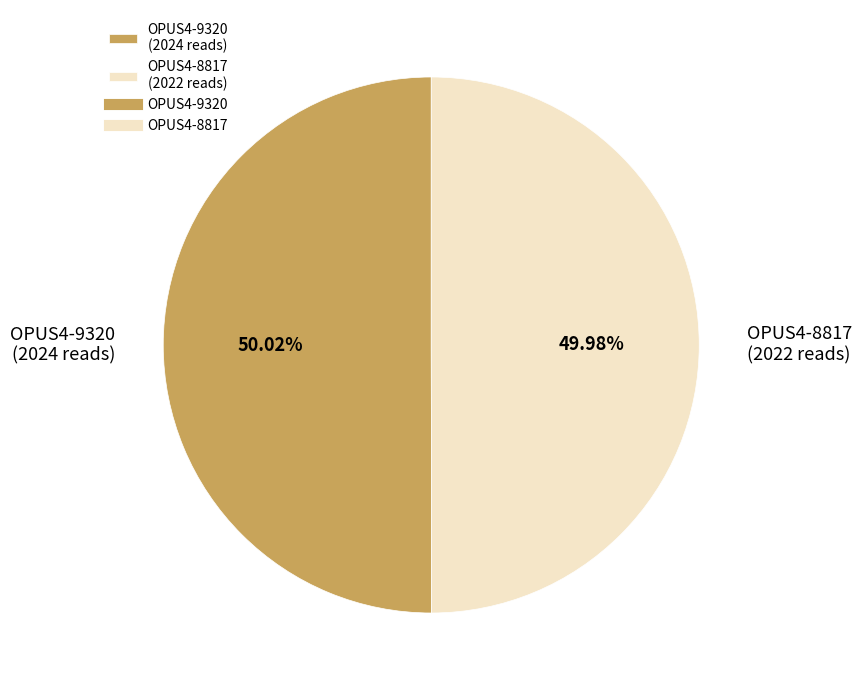

Count the number of slices in the pie.

2